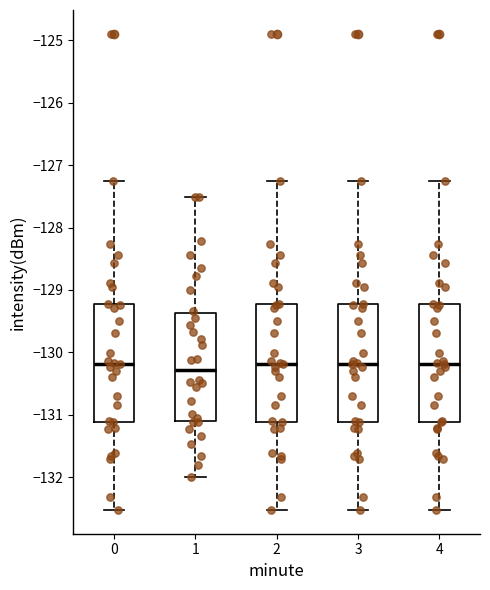

Where is the upper edge of the box at x = 4 on the y-axis? The values are not printed on the chart, so give them approximately, as read against the axis.

-129.2